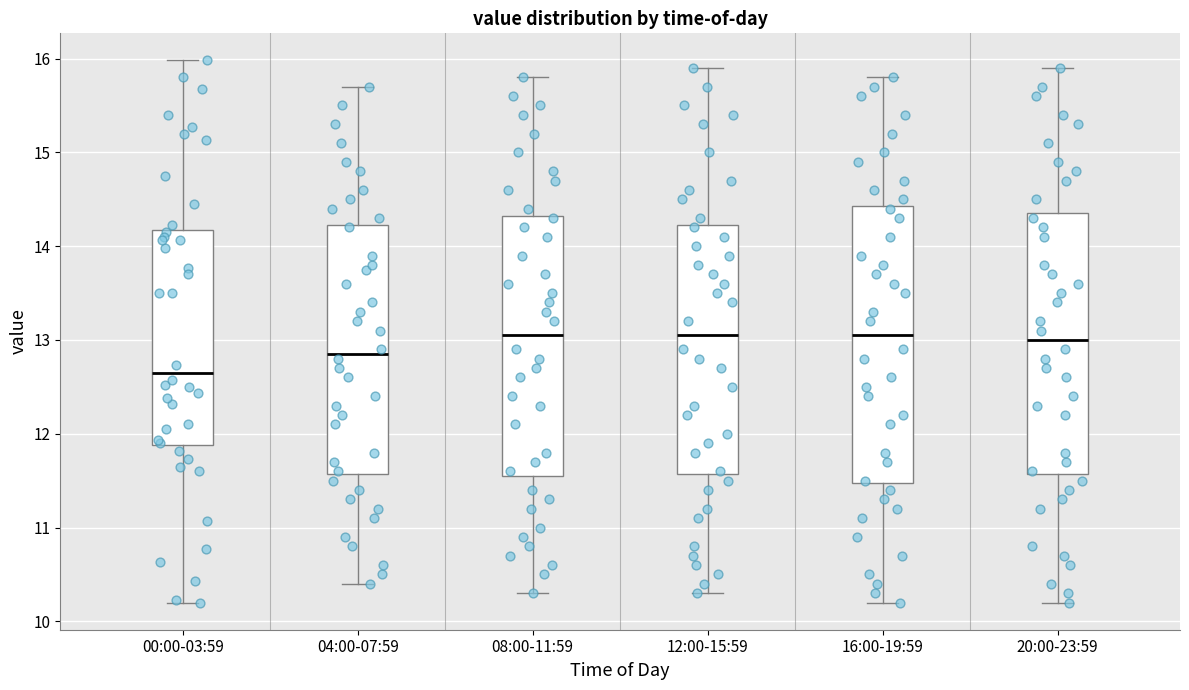

Reading left to right, read every box against the y-axis: the position of its median line, the range the box covers, and the ends of its whiskers. The values are not printed on the chart, so give them approximately, as read against the axis.

00:00-03:59: median 12.7, box 11.9 to 14.2, whiskers 10.2 to 16.0
04:00-07:59: median 12.9, box 11.6 to 14.2, whiskers 10.4 to 15.7
08:00-11:59: median 13.1, box 11.6 to 14.3, whiskers 10.3 to 15.8
12:00-15:59: median 13.1, box 11.6 to 14.2, whiskers 10.3 to 15.9
16:00-19:59: median 13.1, box 11.5 to 14.4, whiskers 10.2 to 15.8
20:00-23:59: median 13.0, box 11.6 to 14.4, whiskers 10.2 to 15.9